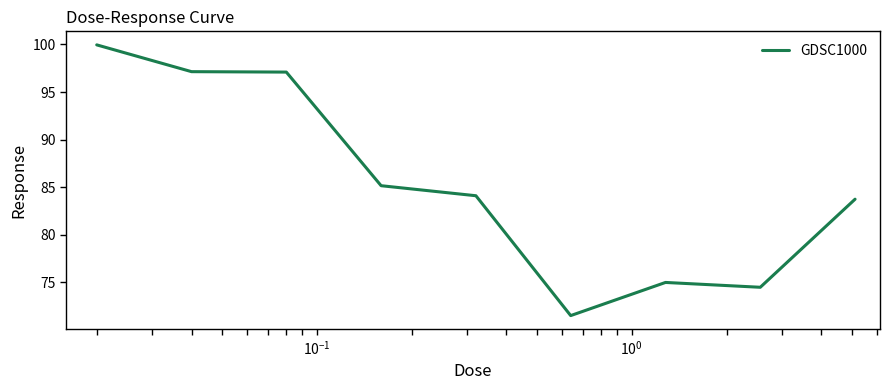

What is the difference between the maximum and minimum values?

28.4